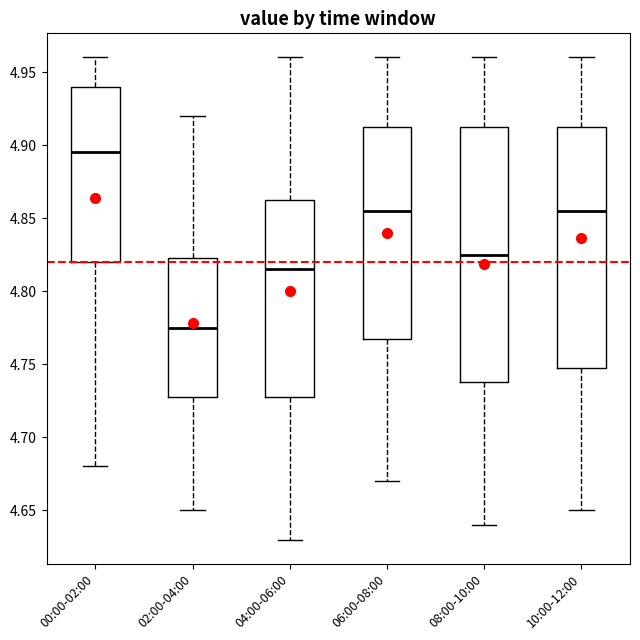

Which box has the highest median line?

00:00-02:00